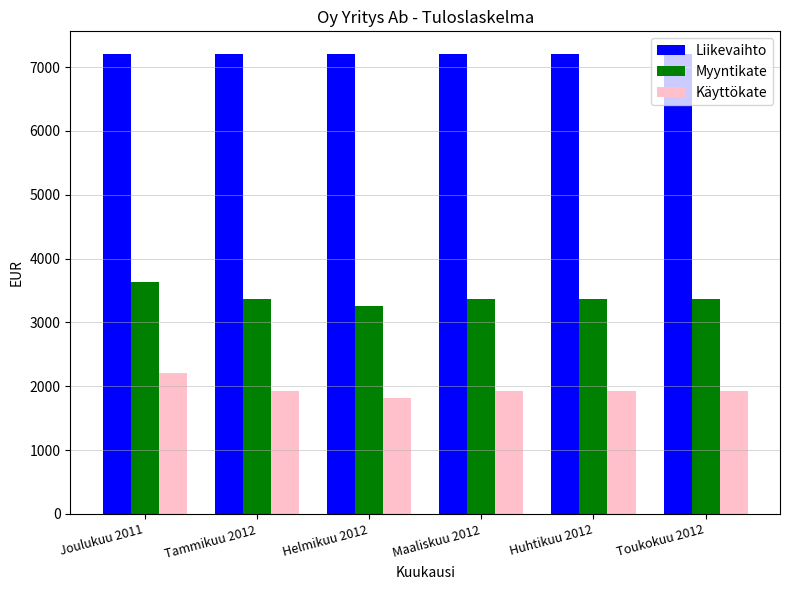

Rank the series at Tammikuu 2012 from lowest to highest value.

Käyttökate, Myyntikate, Liikevaihto